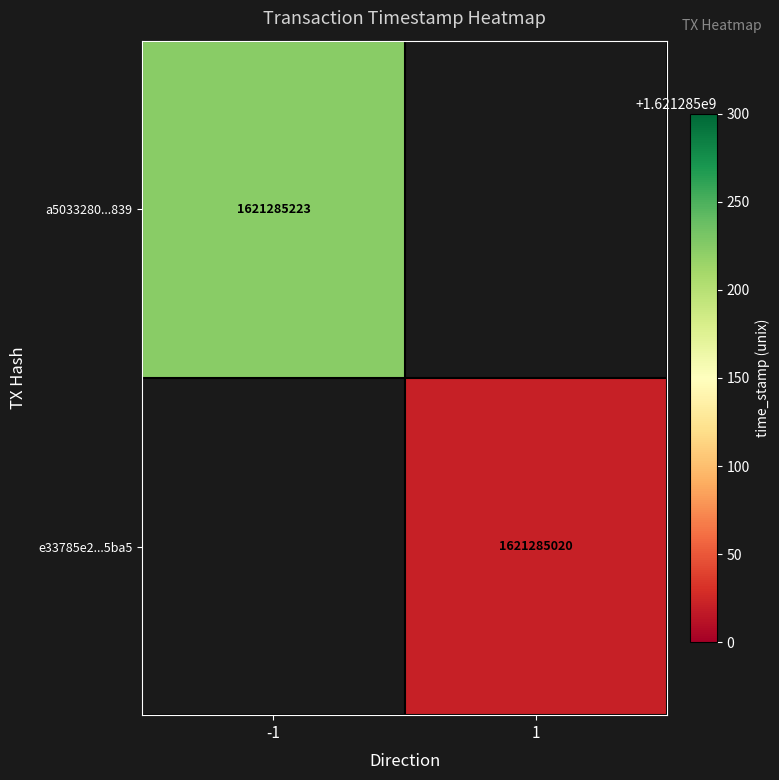

Is the value of a5033280c885df538cc3d35b601eaa665629839 at time_stamp greater than the value of e33785e23d1d15bf7beab215dfad307e26a0ba5 at time_stamp?

Yes